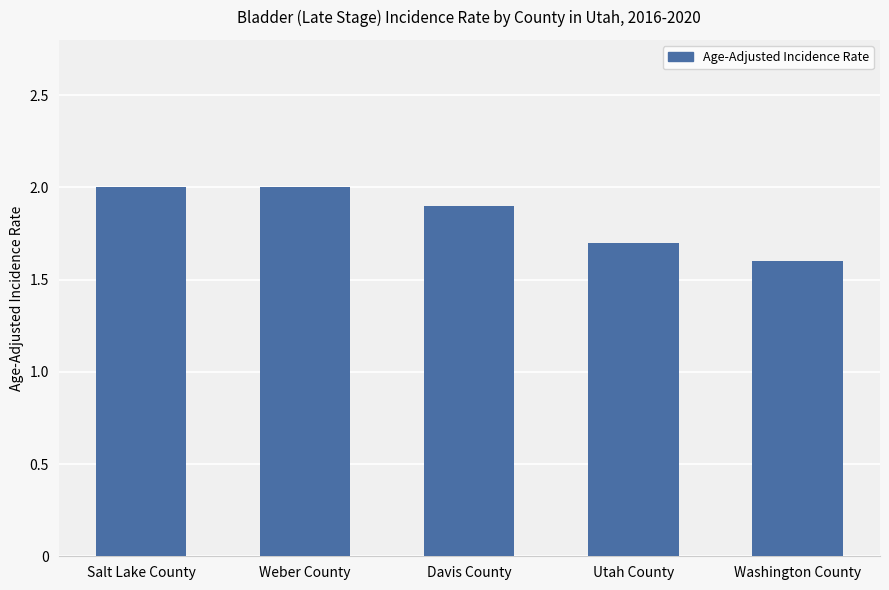

What is the minimum value shown in the chart?

1.6